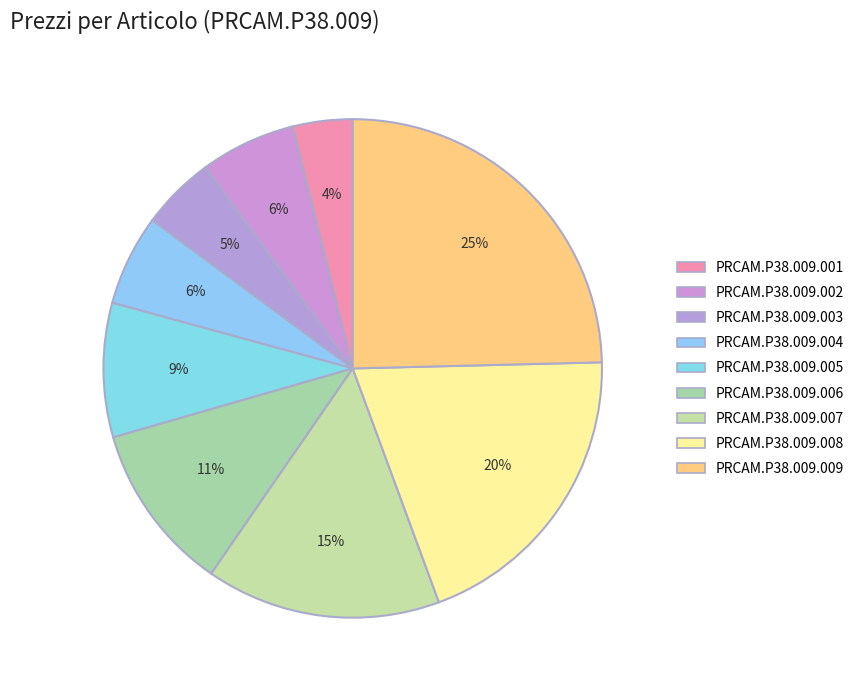

Is PRCAM.P38.009.008 the majority of the pie?

No